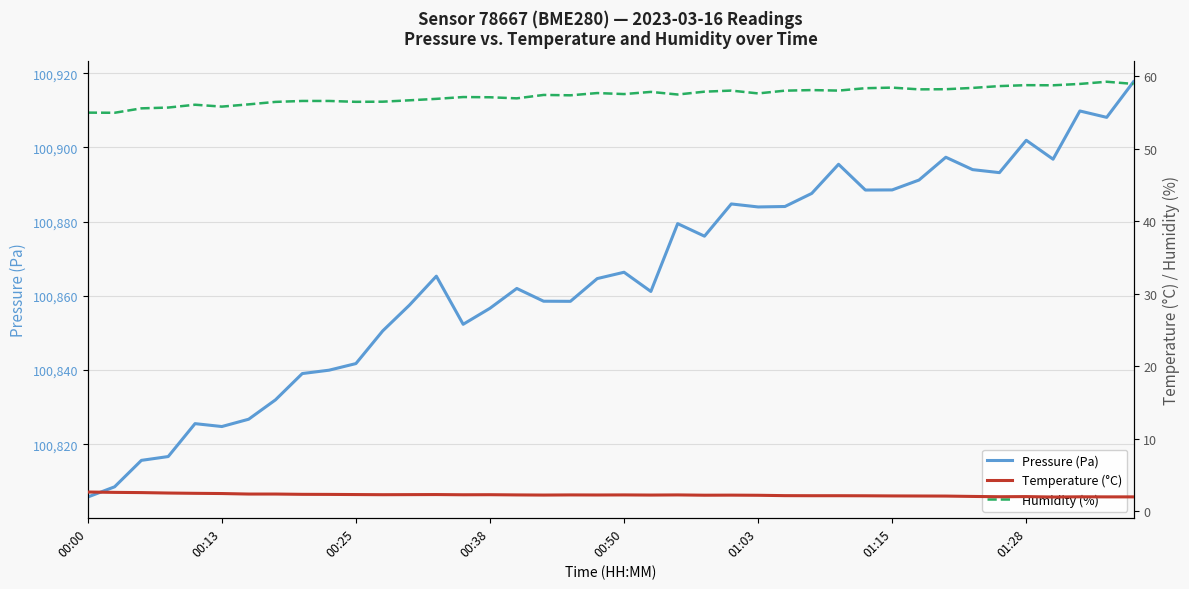

What position from the right is 29?

11